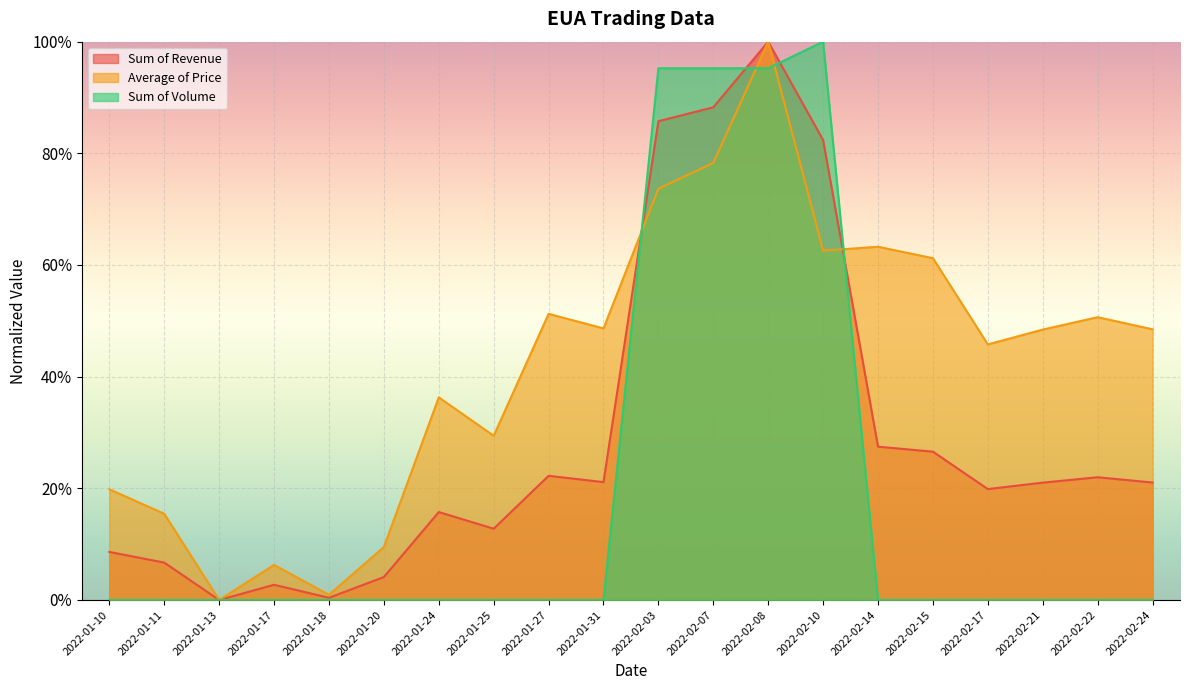

True or false: Average of Price has more than 0 points higher than both neighbors.

True